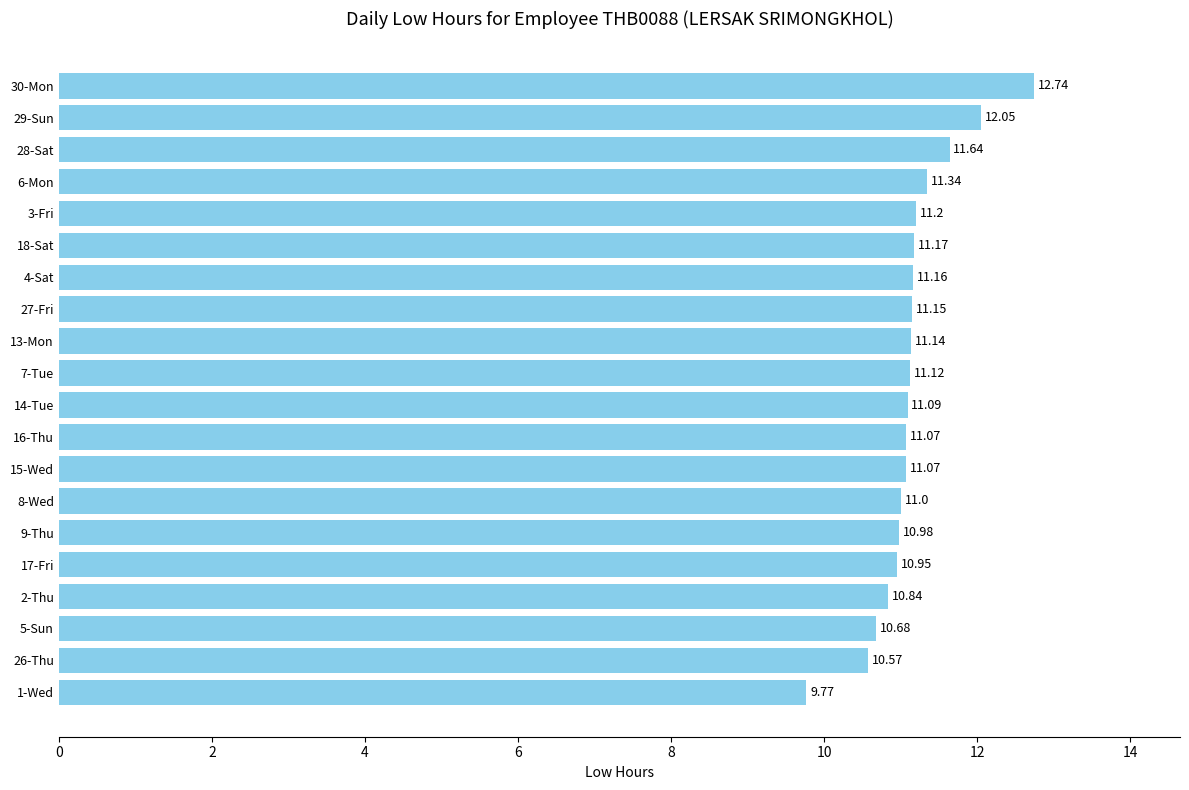

Between 1-Wed and 16-Thu, which is larger?

16-Thu